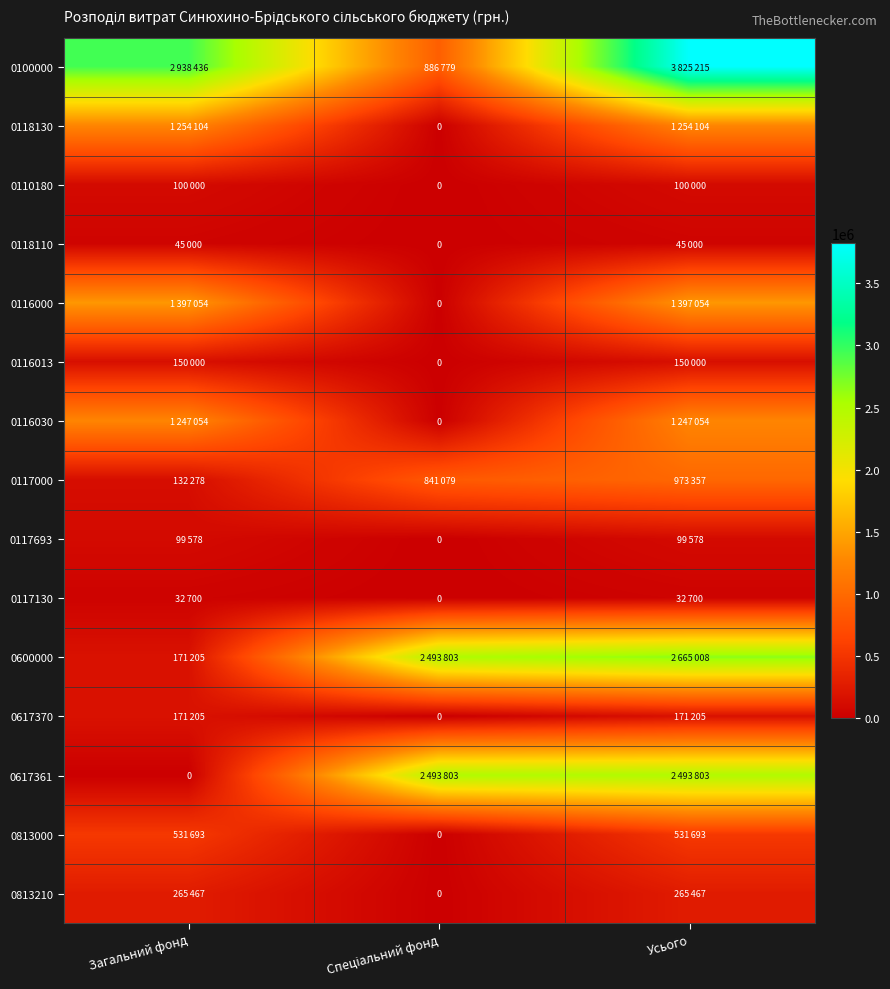

What is the lowest value of the 0100000 series?

886779